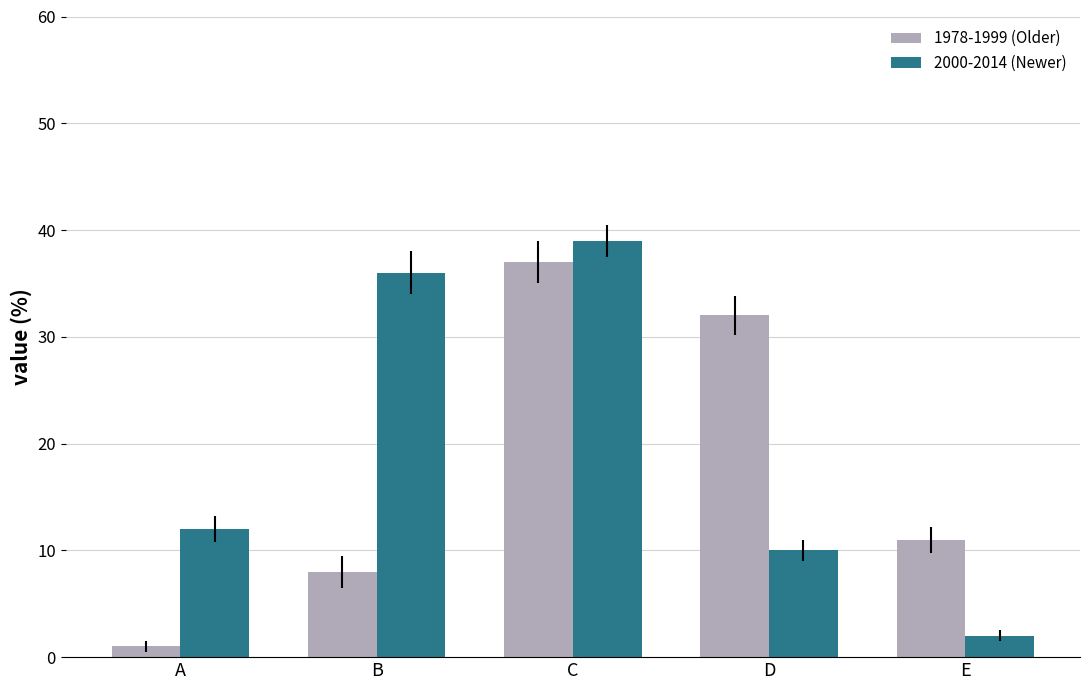

Where is 2000-2014 (Newer) nearest to the value 20?

A